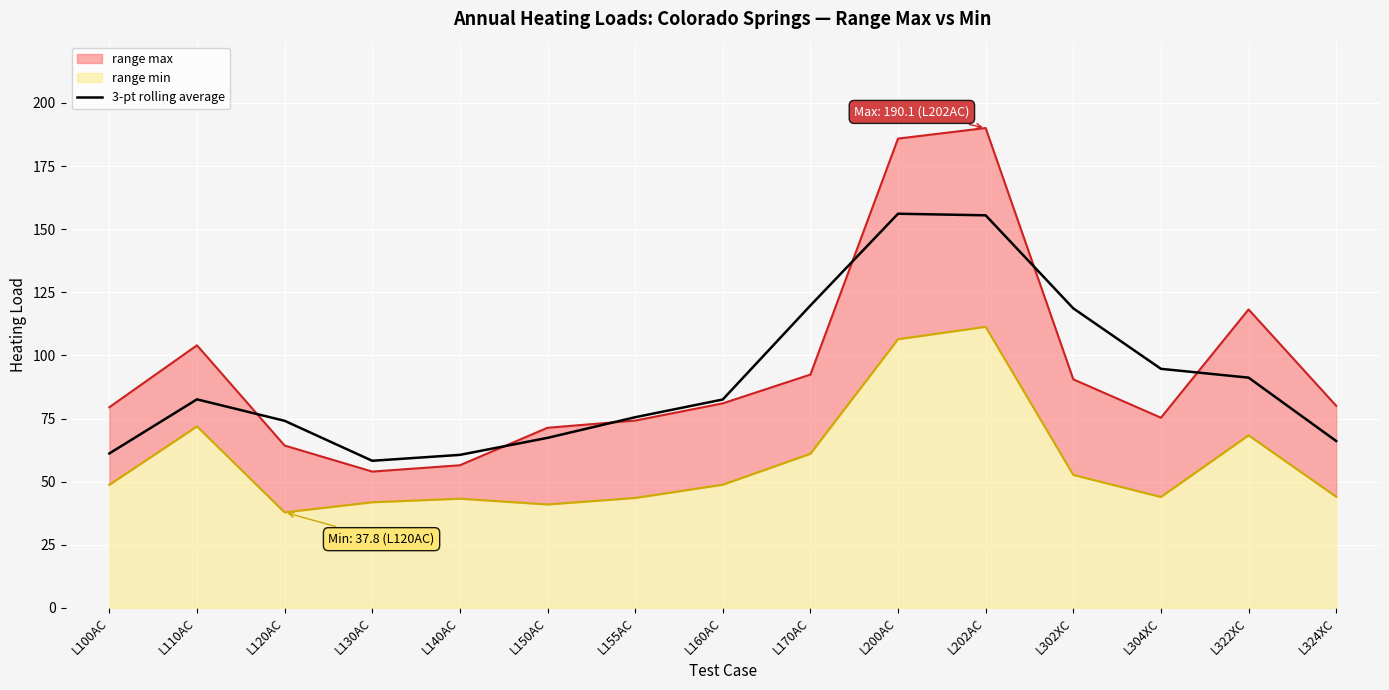

What position from the right is L202AC?

5